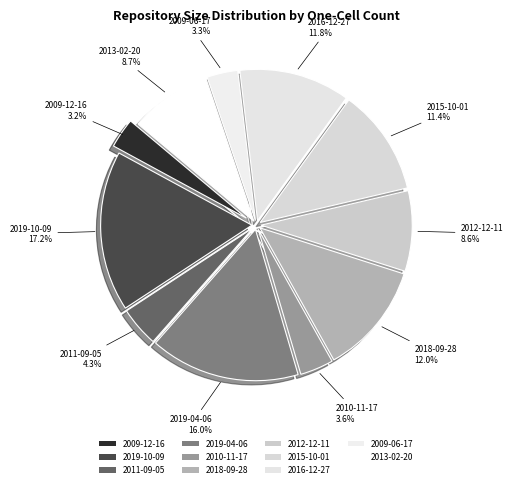

To the nearest percent, what is the average slice percentage?

9%